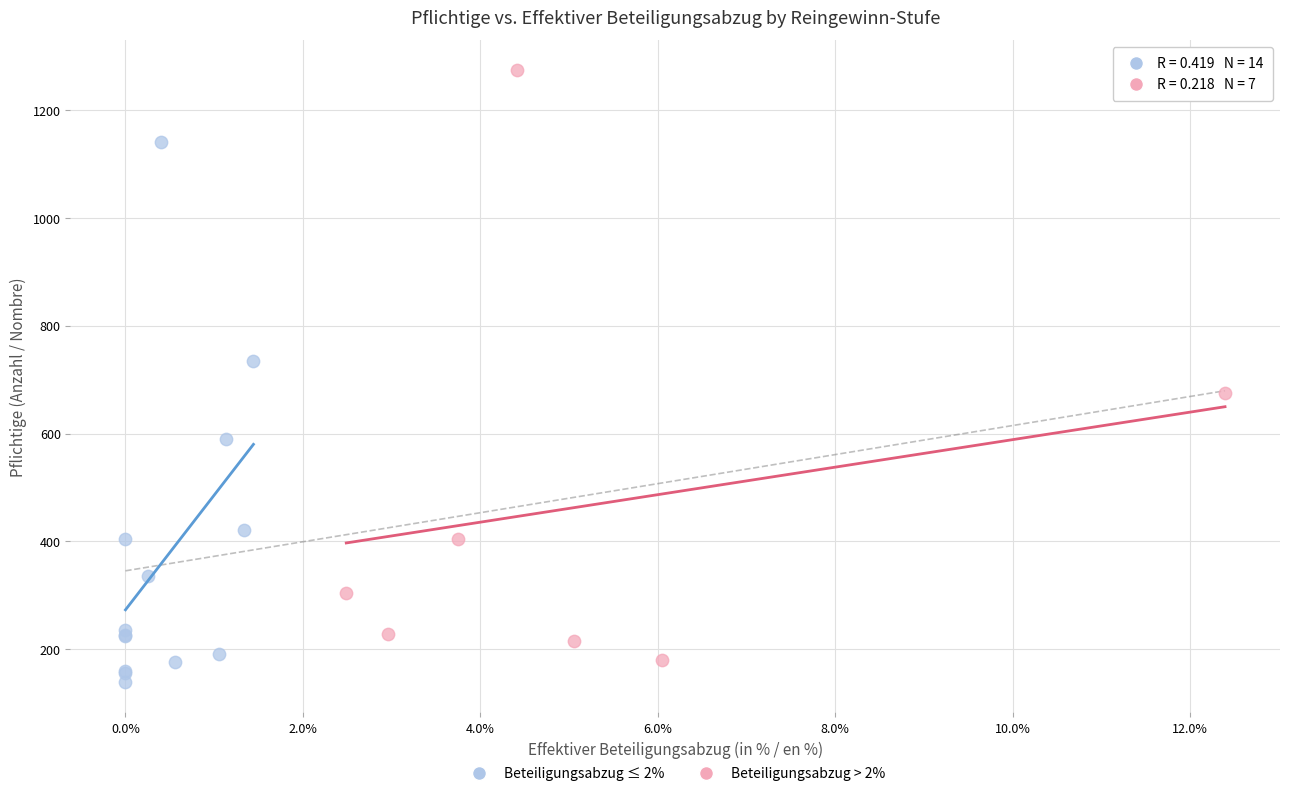

Which series has the widest spread of Y values?

Beteiligungsabzug > 2%